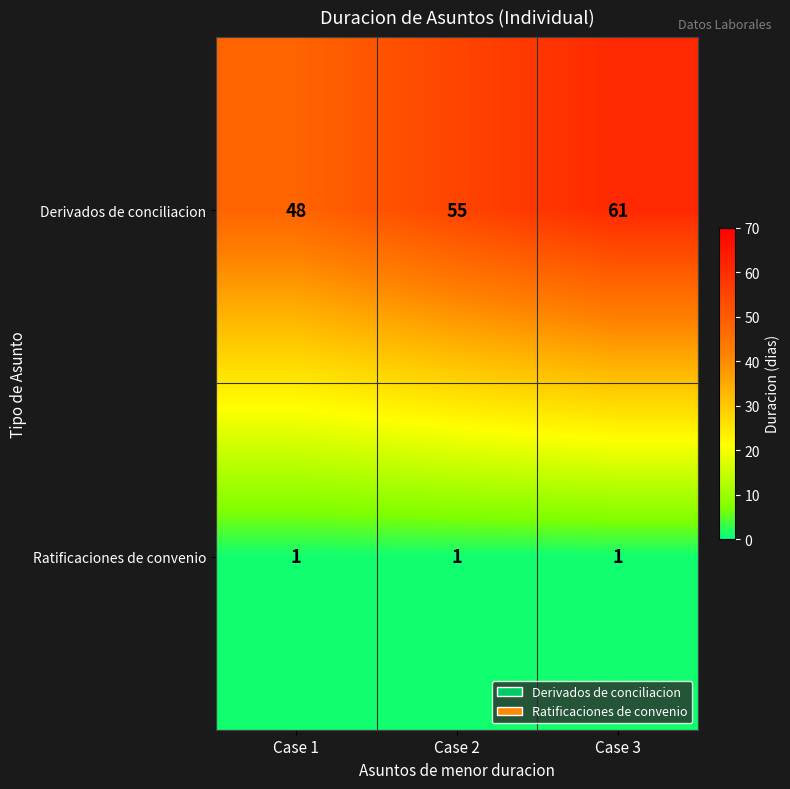

What is the difference between the second highest and minimum values in the Derivados de conciliacion series?

7